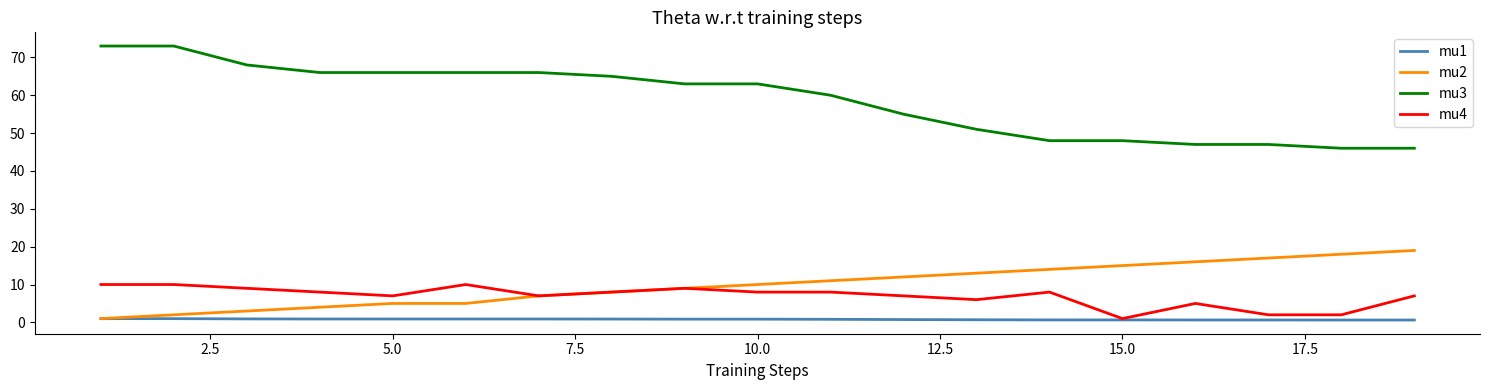

List the series in order of their peak value, highest first.

mu3, mu2, mu4, mu1